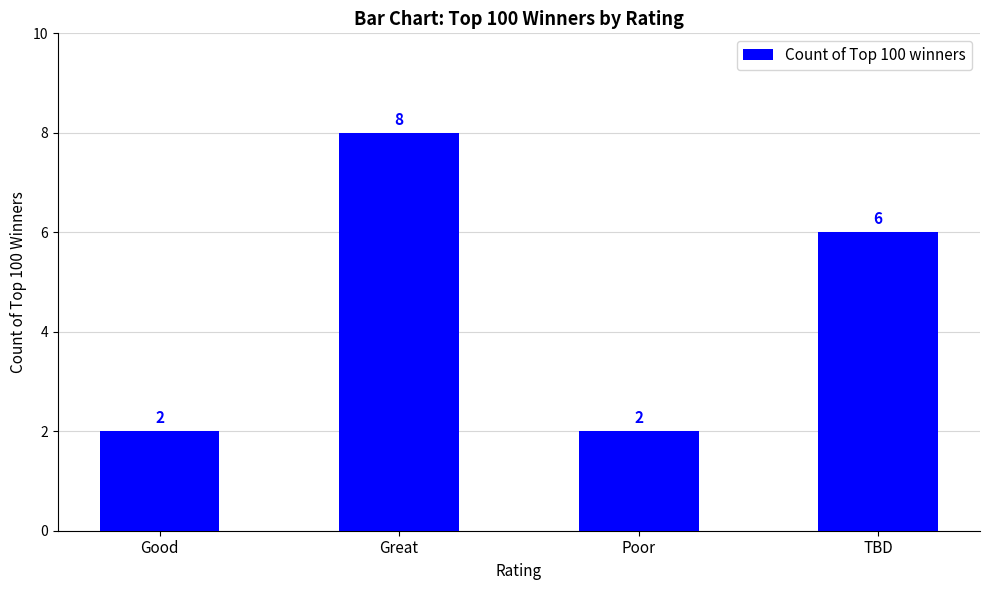

The chart shows a value of 2 at Poor. True or false?

True